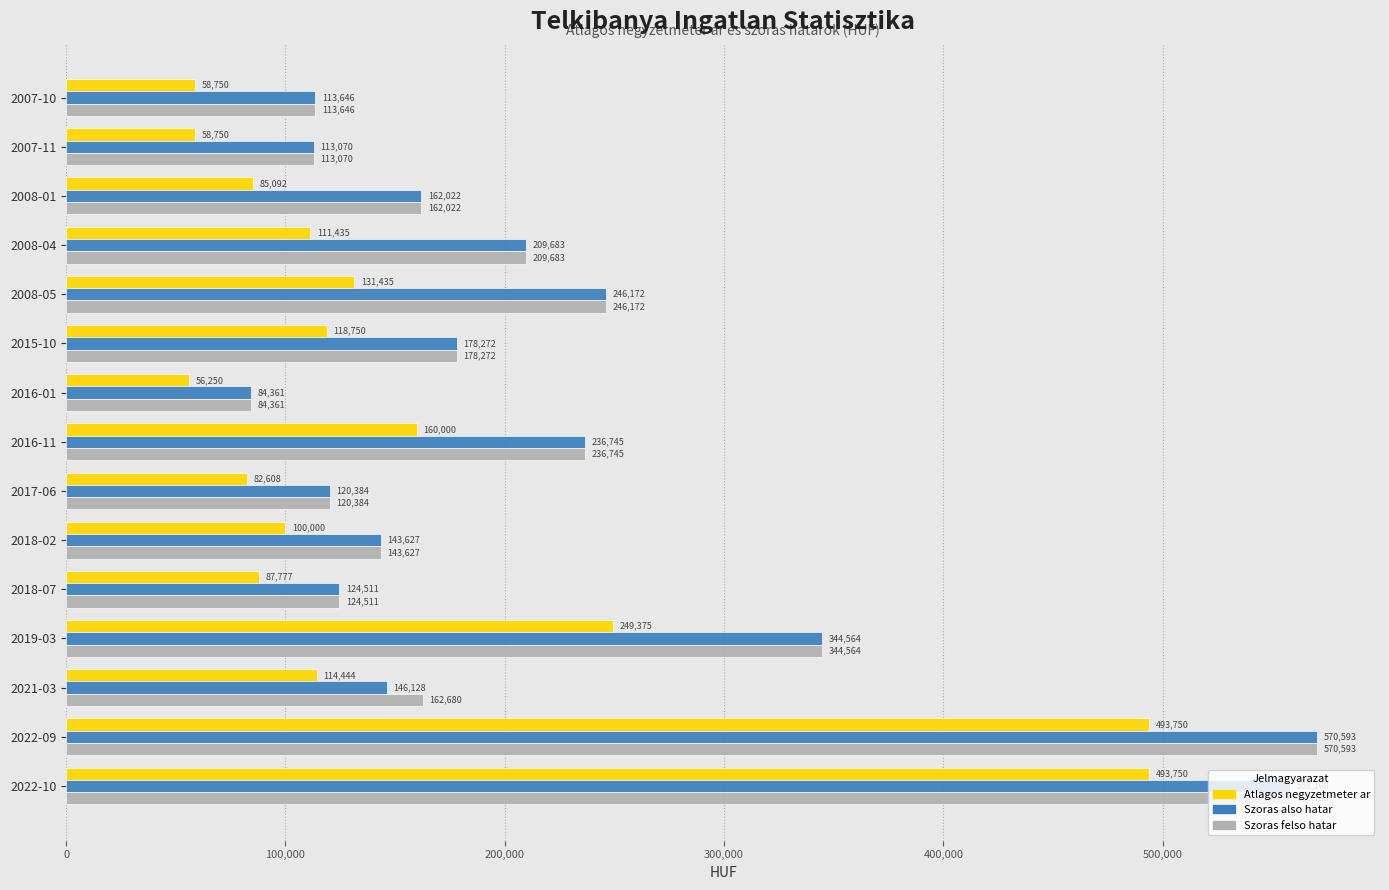

What is the difference between the highest and lowest values at 2021-03?

48236